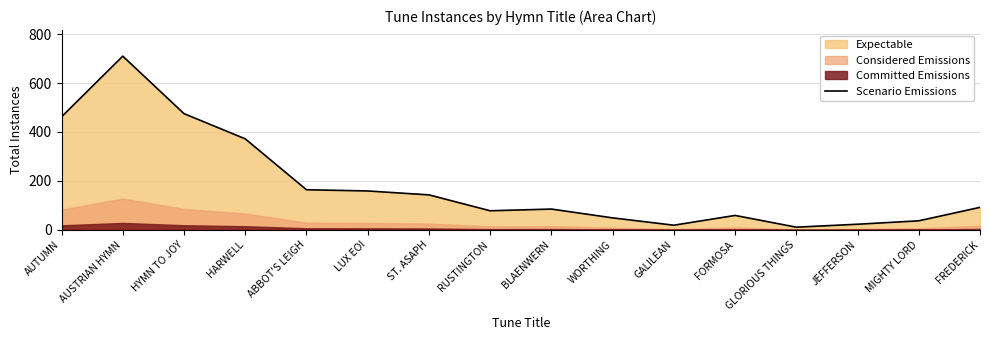

Rank the categories by value from highest to lowest.

AUSTRIAN HYMN, HYMN TO JOY, AUTUMN, HARWELL, ABBOT'S LEIGH, LUX EOI, ST. ASAPH, FREDERICK, BLAENWERN, RUSTINGTON, FORMOSA, WORTHING, MIGHTY LORD, JEFFERSON, GALILEAN, GLORIOUS THINGS